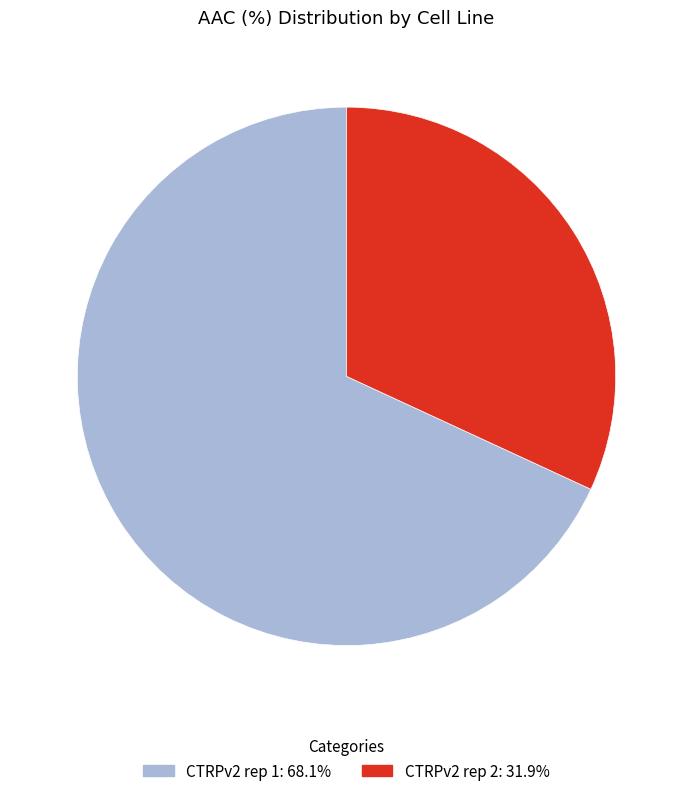

Between CTRPv2 rep 1 and CTRPv2 rep 2, which is larger?

CTRPv2 rep 1